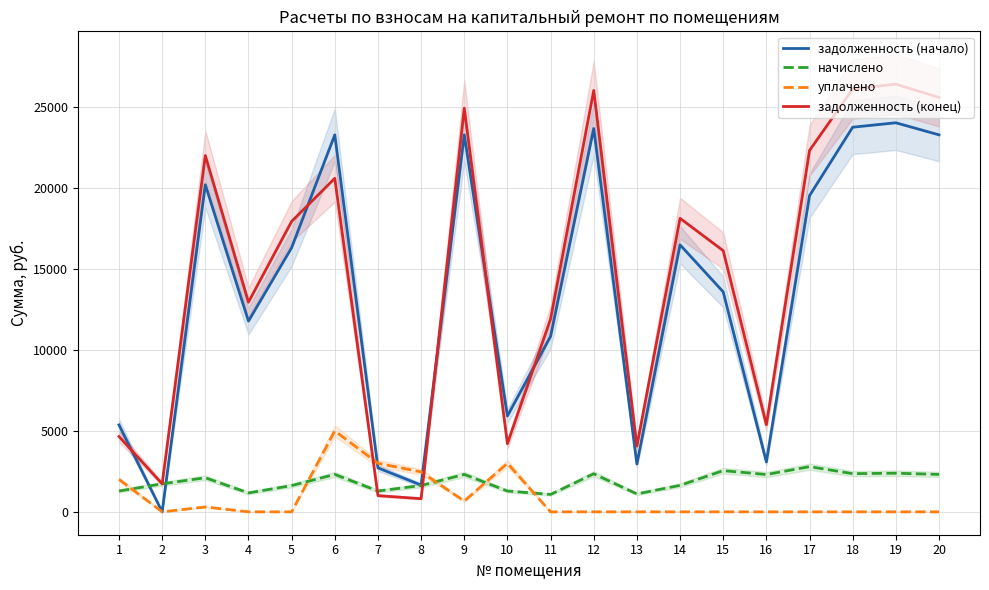

Is the value of задолженность (конец) at 7 greater than the value of уплачено at 5?

Yes